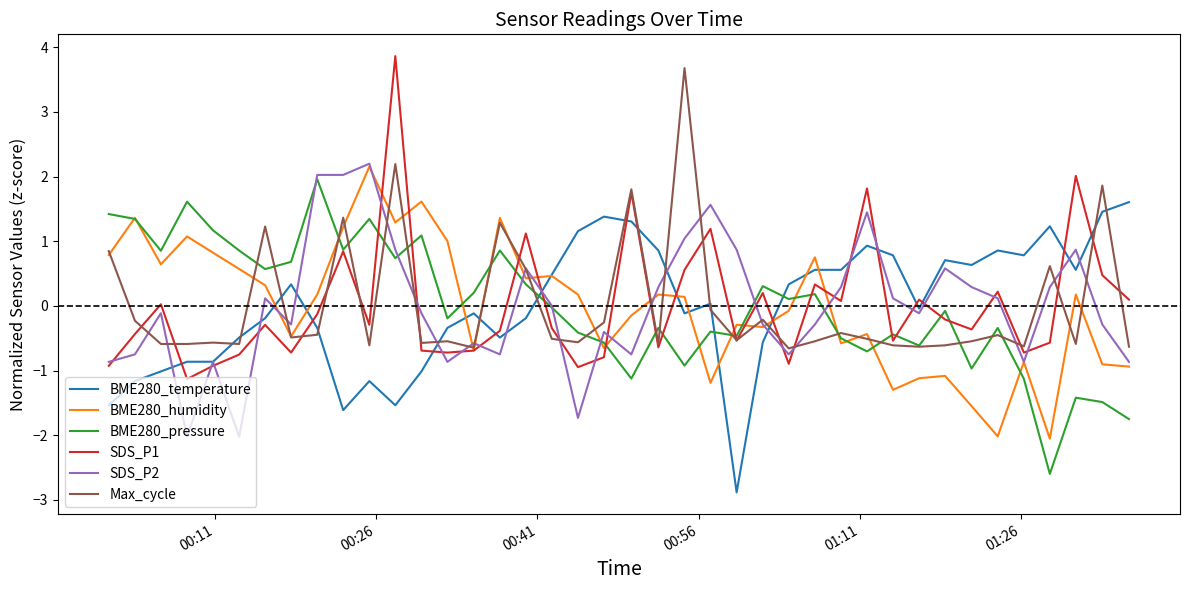

What is the smallest value displayed?

-2.9